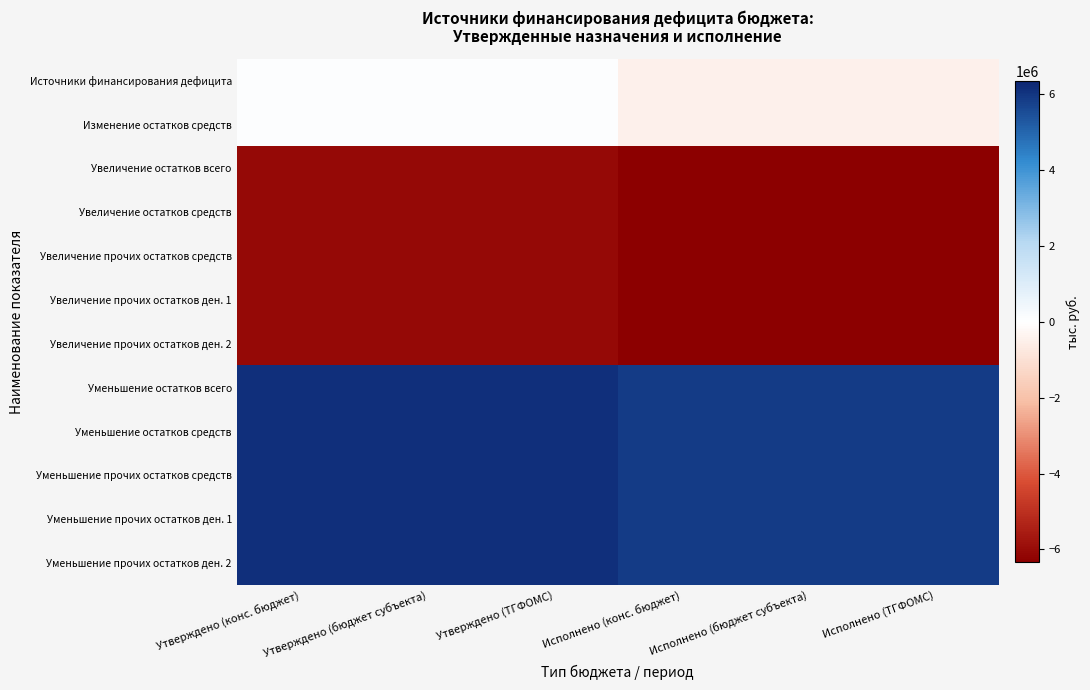

Reading left to right, what are all the values shown in this chart?

Источники финансирования дефицита: Утверждено (конс. бюджет)=50351.0	Утверждено (бюджет субъекта)=50351.0	Утверждено (ТГФОМС)=50351.0	Исполнено (конс. бюджет)=-494713.2	Исполнено (бюджет субъекта)=-494713.2	Исполнено (ТГФОМС)=-494713.2
Изменение остатков средств: Утверждено (конс. бюджет)=50351.0	Утверждено (бюджет субъекта)=50351.0	Утверждено (ТГФОМС)=50351.0	Исполнено (конс. бюджет)=-494713.2	Исполнено (бюджет субъекта)=-494713.2	Исполнено (ТГФОМС)=-494713.2
Увеличение остатков всего: Утверждено (конс. бюджет)=-6094159.0	Утверждено (бюджет субъекта)=-6094159.0	Утверждено (ТГФОМС)=-6094159.0	Исполнено (конс. бюджет)=-6343722.3	Исполнено (бюджет субъекта)=-6343722.3	Исполнено (ТГФОМС)=-6343722.3
Увеличение остатков средств: Утверждено (конс. бюджет)=-6094159.0	Утверждено (бюджет субъекта)=-6094159.0	Утверждено (ТГФОМС)=-6094159.0	Исполнено (конс. бюджет)=-6343722.3	Исполнено (бюджет субъекта)=-6343722.3	Исполнено (ТГФОМС)=-6343722.3
Увеличение прочих остатков средств: Утверждено (конс. бюджет)=-6094159.0	Утверждено (бюджет субъекта)=-6094159.0	Утверждено (ТГФОМС)=-6094159.0	Исполнено (конс. бюджет)=-6343722.3	Исполнено (бюджет субъекта)=-6343722.3	Исполнено (ТГФОМС)=-6343722.3
Увеличение прочих остатков ден. 1: Утверждено (конс. бюджет)=-6094159.0	Утверждено (бюджет субъекта)=-6094159.0	Утверждено (ТГФОМС)=-6094159.0	Исполнено (конс. бюджет)=-6343722.3	Исполнено (бюджет субъекта)=-6343722.3	Исполнено (ТГФОМС)=-6343722.3
Увеличение прочих остатков ден. 2: Утверждено (конс. бюджет)=-6094159.0	Утверждено (бюджет субъекта)=-6094159.0	Утверждено (ТГФОМС)=-6094159.0	Исполнено (конс. бюджет)=-6343722.3	Исполнено (бюджет субъекта)=-6343722.3	Исполнено (ТГФОМС)=-6343722.3
Уменьшение остатков всего: Утверждено (конс. бюджет)=6144510.0	Утверждено (бюджет субъекта)=6144510.0	Утверждено (ТГФОМС)=6144510.0	Исполнено (конс. бюджет)=5849009.1	Исполнено (бюджет субъекта)=5849009.1	Исполнено (ТГФОМС)=5849009.1
Уменьшение остатков средств: Утверждено (конс. бюджет)=6144510.0	Утверждено (бюджет субъекта)=6144510.0	Утверждено (ТГФОМС)=6144510.0	Исполнено (конс. бюджет)=5849009.1	Исполнено (бюджет субъекта)=5849009.1	Исполнено (ТГФОМС)=5849009.1
Уменьшение прочих остатков средств: Утверждено (конс. бюджет)=6144510.0	Утверждено (бюджет субъекта)=6144510.0	Утверждено (ТГФОМС)=6144510.0	Исполнено (конс. бюджет)=5849009.1	Исполнено (бюджет субъекта)=5849009.1	Исполнено (ТГФОМС)=5849009.1
Уменьшение прочих остатков ден. 1: Утверждено (конс. бюджет)=6144510.0	Утверждено (бюджет субъекта)=6144510.0	Утверждено (ТГФОМС)=6144510.0	Исполнено (конс. бюджет)=5849009.1	Исполнено (бюджет субъекта)=5849009.1	Исполнено (ТГФОМС)=5849009.1
Уменьшение прочих остатков ден. 2: Утверждено (конс. бюджет)=6144510.0	Утверждено (бюджет субъекта)=6144510.0	Утверждено (ТГФОМС)=6144510.0	Исполнено (конс. бюджет)=5849009.1	Исполнено (бюджет субъекта)=5849009.1	Исполнено (ТГФОМС)=5849009.1